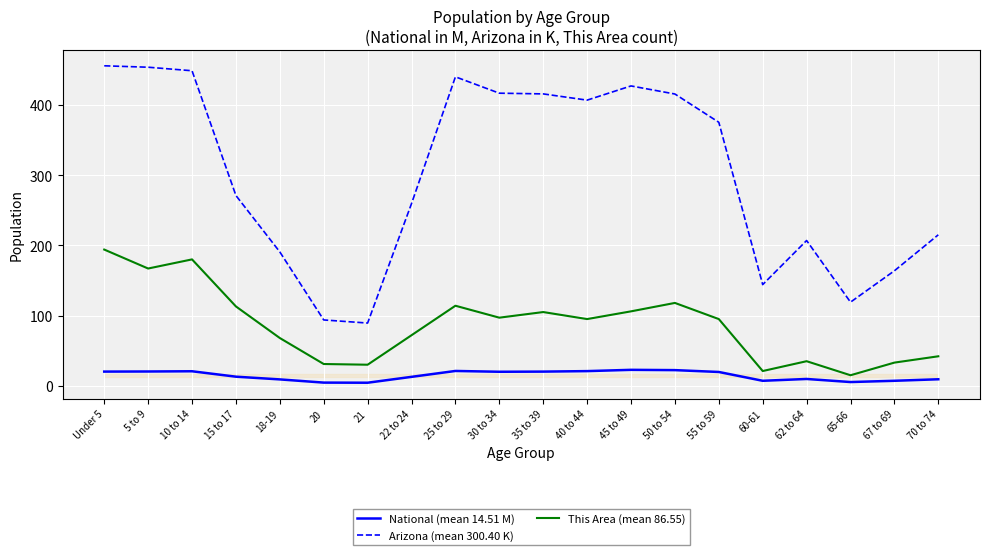

Count the number of data series in this chart.

3